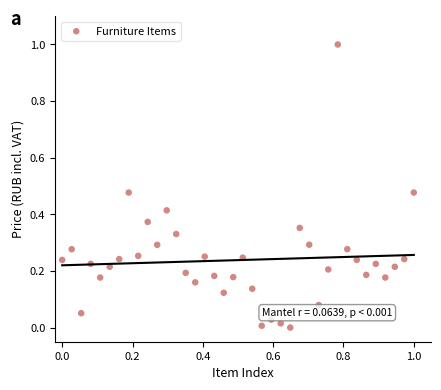

What is the range of X values (max minus min)?

1.0